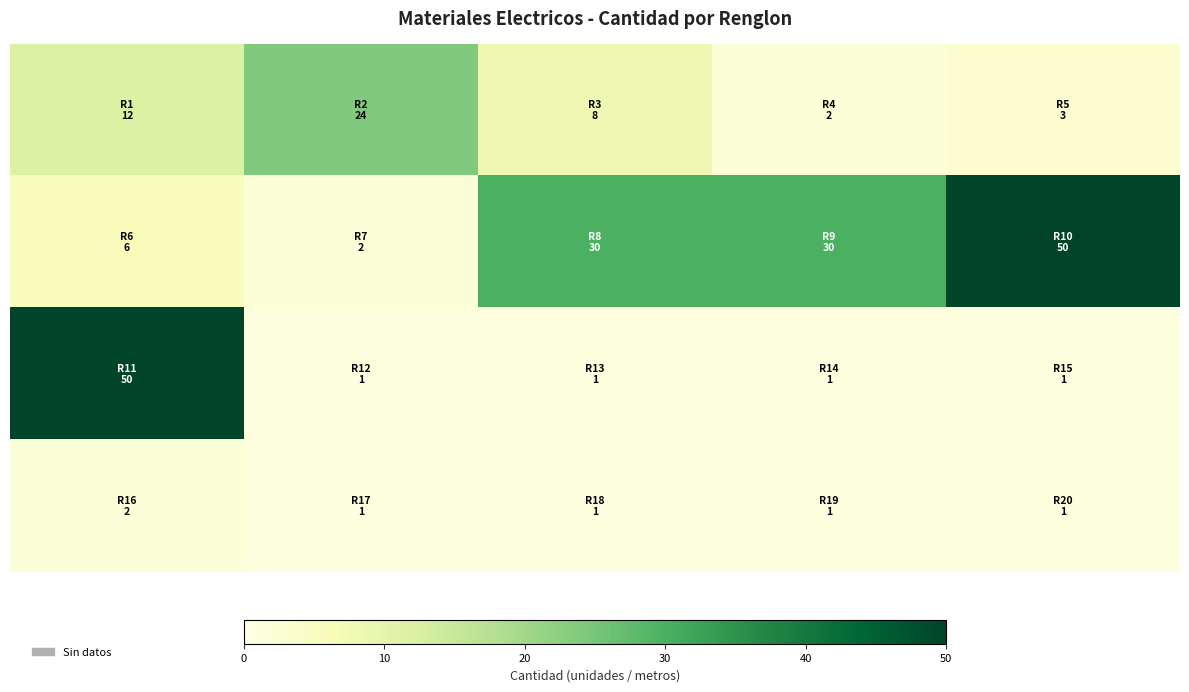

Count the number of data series in this chart.

4